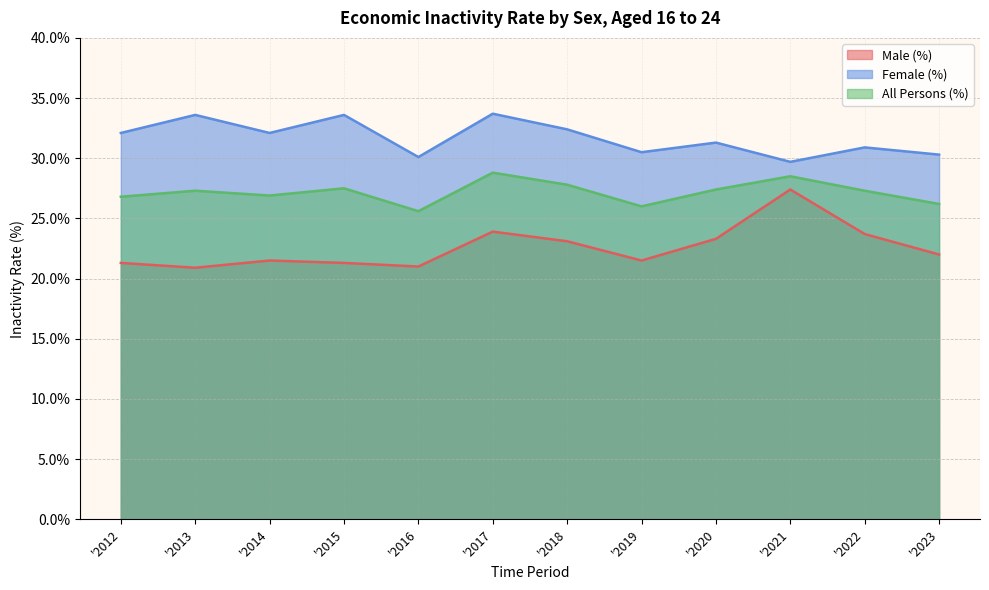

What is the sum of all Male (%) values?

270.9